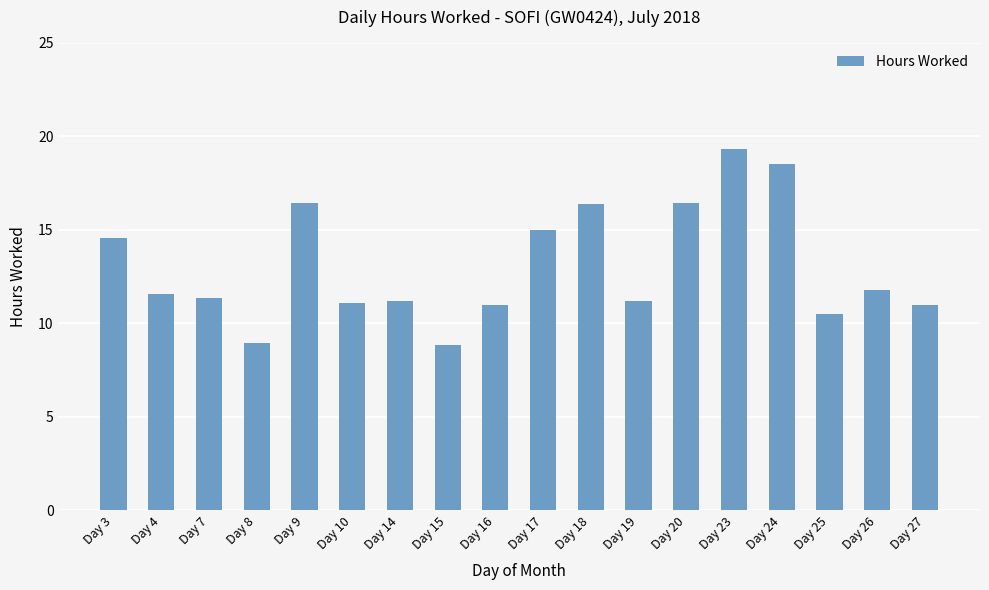

Count the number of data series in this chart.

1